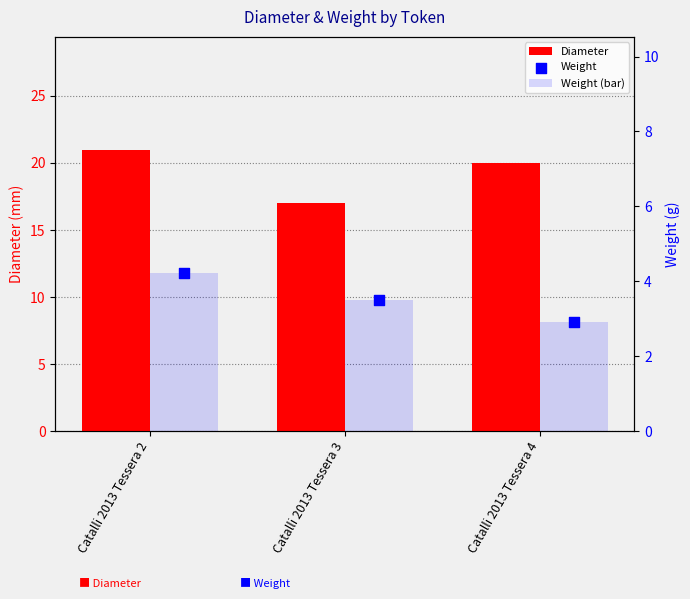

At how many categories does at least one series exceed 5?

3